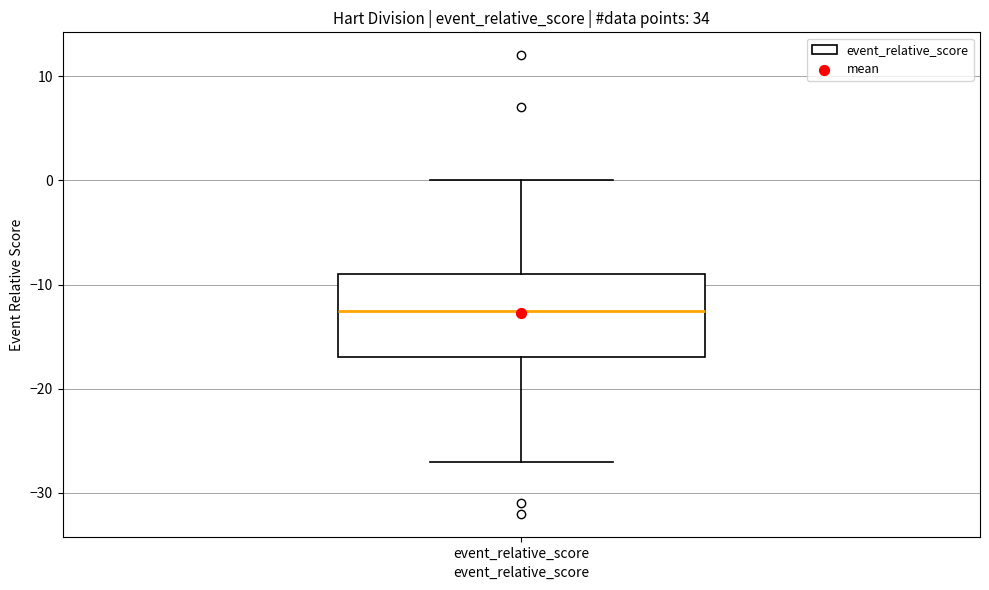

Where is the lower edge of the box for event_relative_score on the y-axis? The values are not printed on the chart, so give them approximately, as read against the axis.

-17